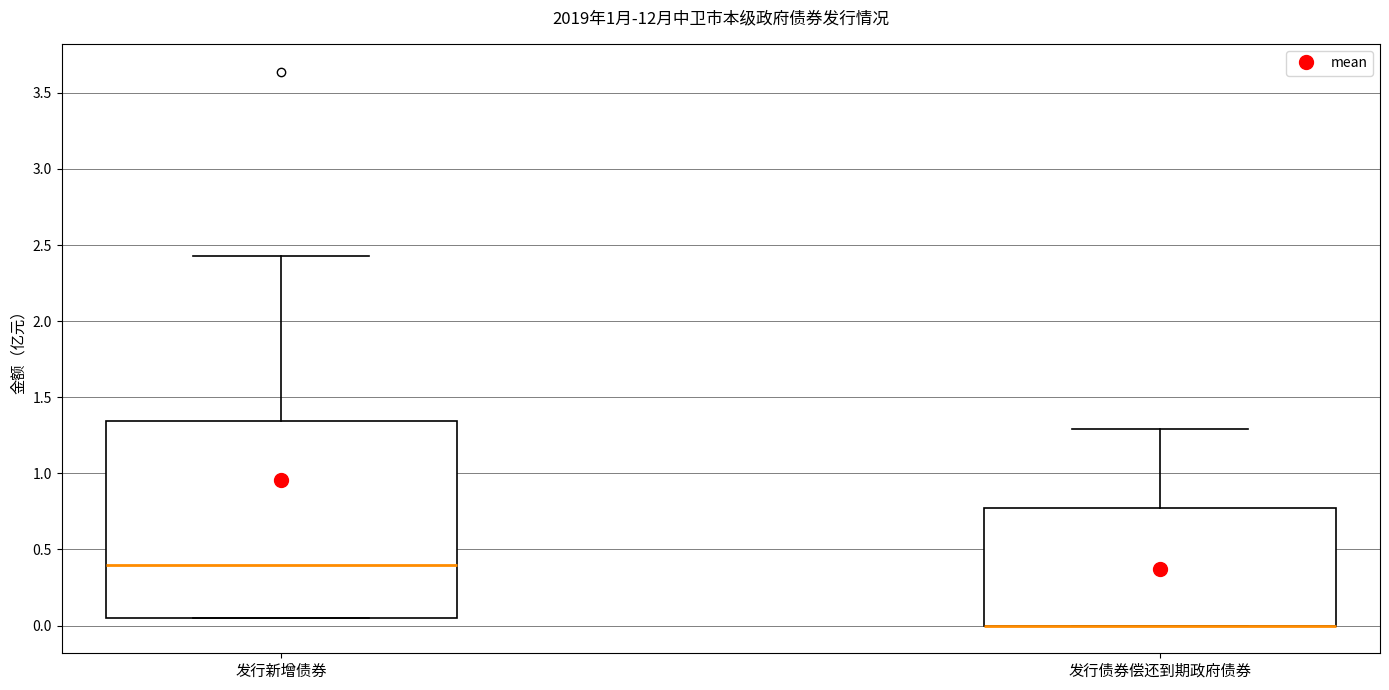

Where is the upper edge of the box for 发行债券偿还到期政府债券 on the y-axis? The values are not printed on the chart, so give them approximately, as read against the axis.

0.80